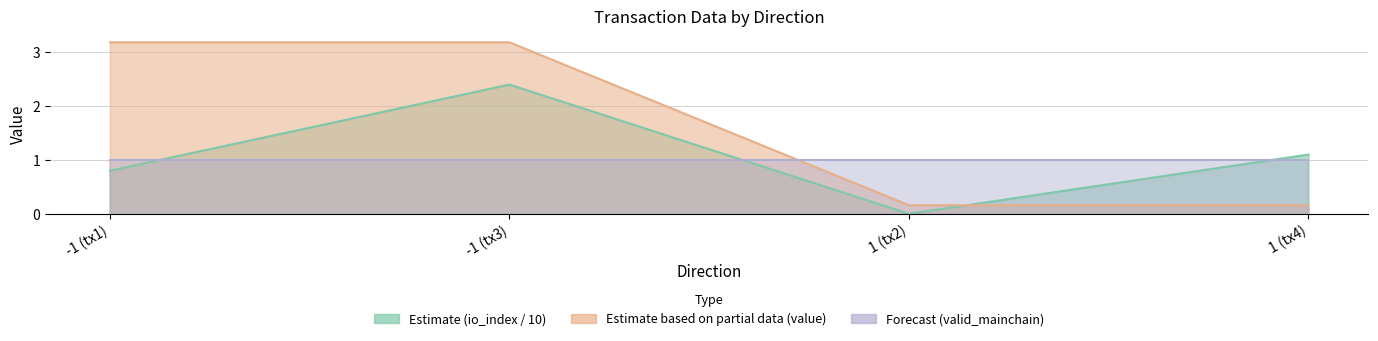

Is it true that value equals 0.2 at 1 (tx4)?

True